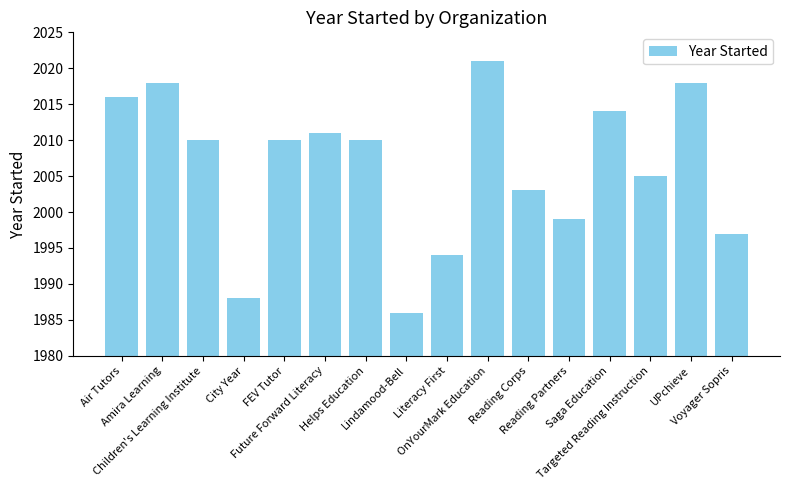

Reading left to right, what are all the values shown in this chart?

Air Tutors=2016	Amira Learning=2018	Children's Learning Institute=2010	City Year=1988	FEV Tutor=2010	Future Forward Literacy=2011	Helps Education=2010	Lindamood-Bell=1986	Literacy First=1994	OnYourMark Education=2021	Reading Corps=2003	Reading Partners=1999	Saga Education=2014	Targeted Reading Instruction=2005	UPchieve=2018	Voyager Sopris=1997